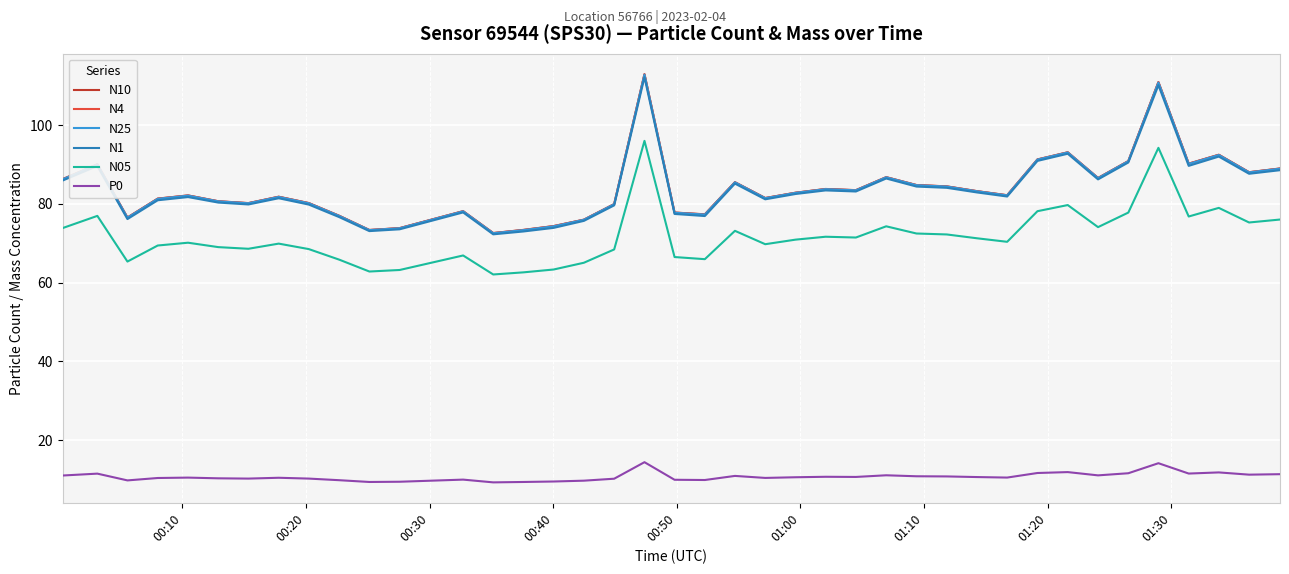

What is the greatest value displayed?

113.0